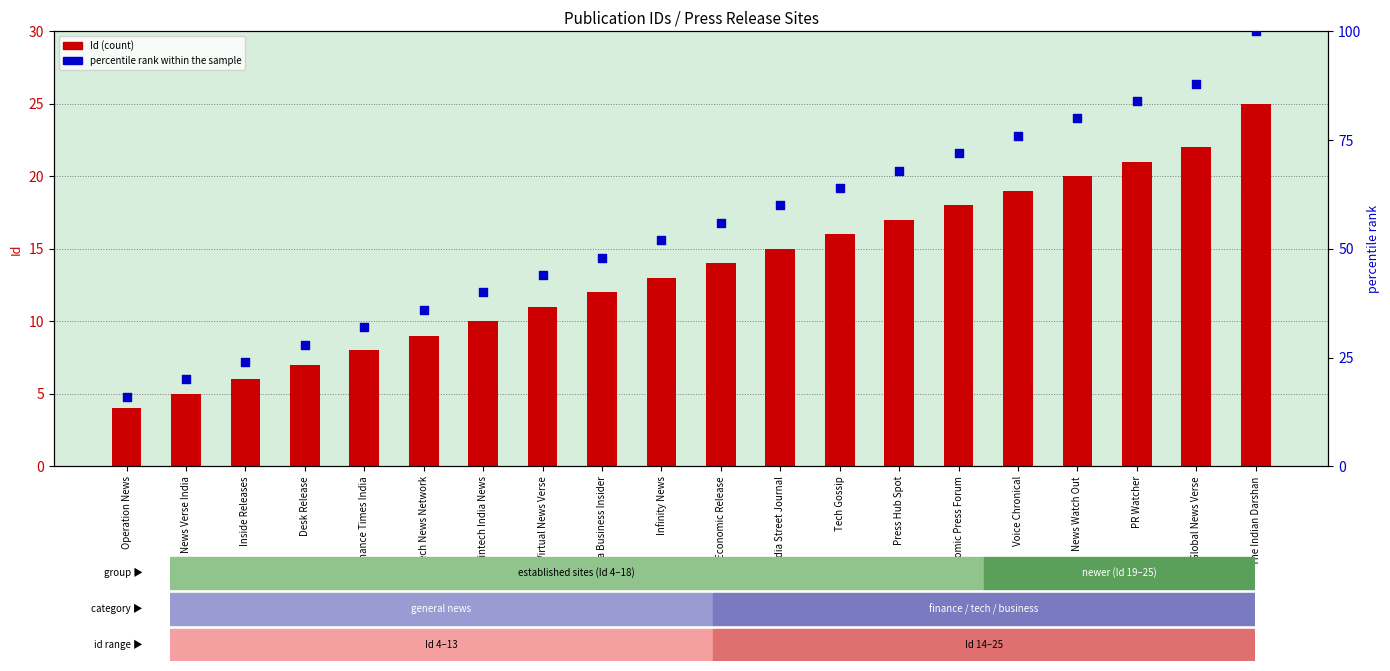

Is the value of percentile rank within the sample at India Business Insider greater than the value of Id (count) at The Indian Darshan?

Yes